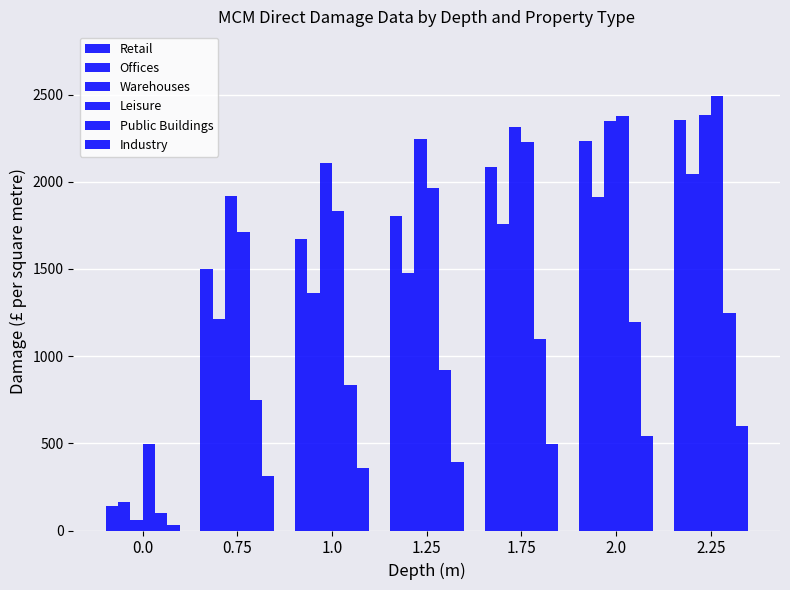

Between 1.0 and 0.75, which is larger?

1.0